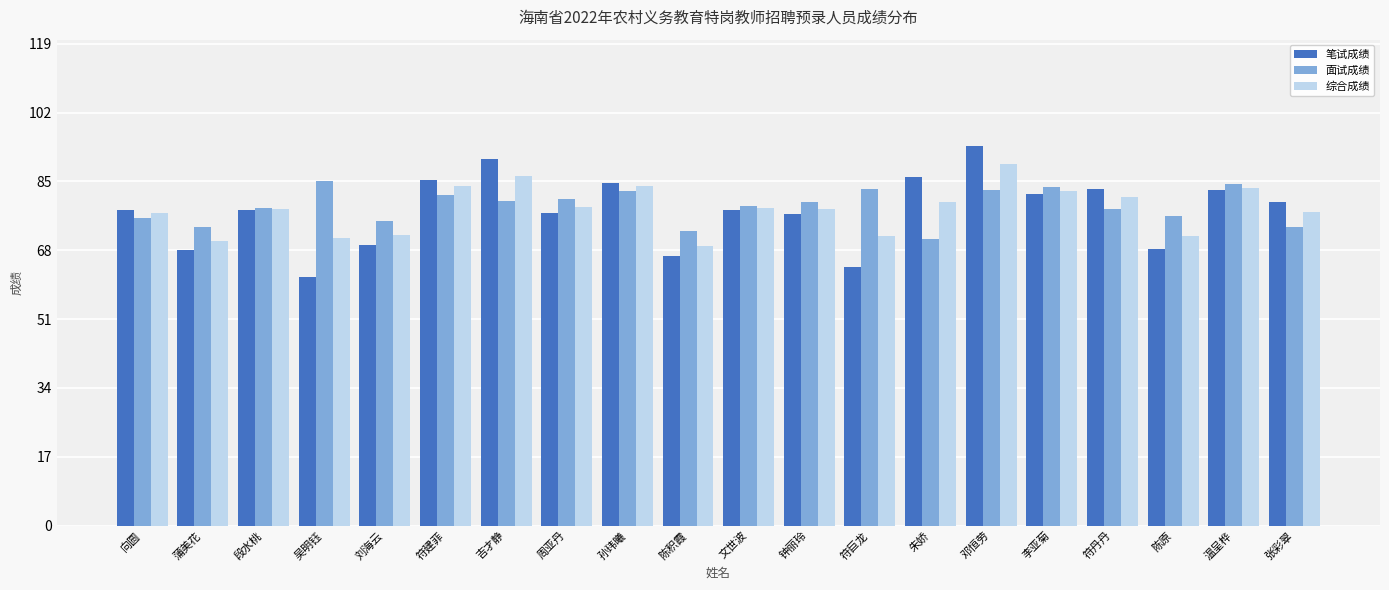

What is the label of the 3rd bar from the left?

段水桃